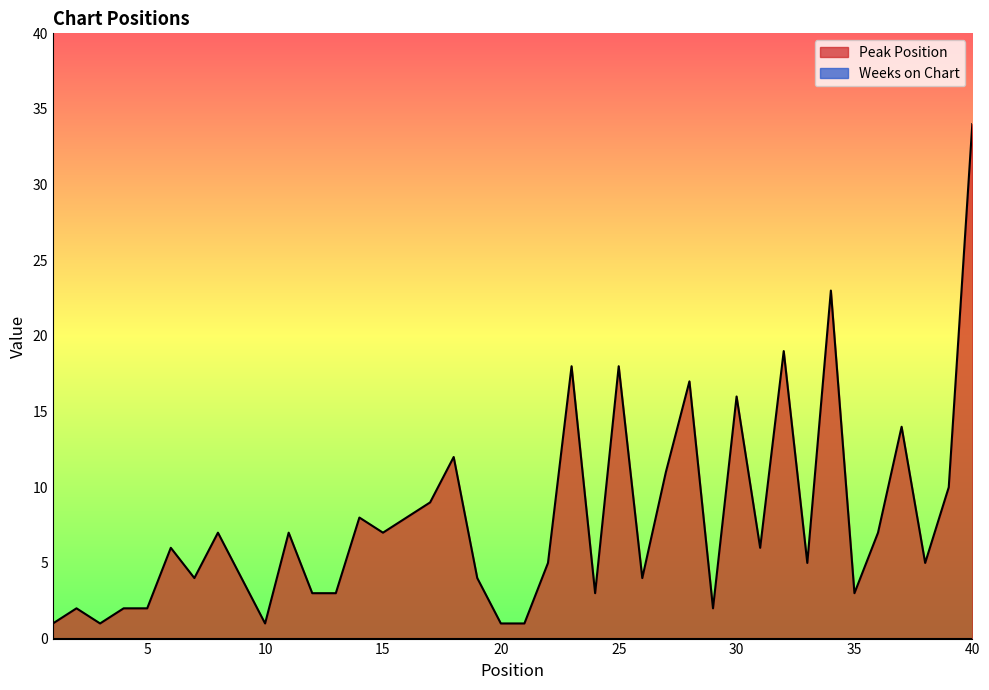

What is the difference between the second highest and second lowest values?

22